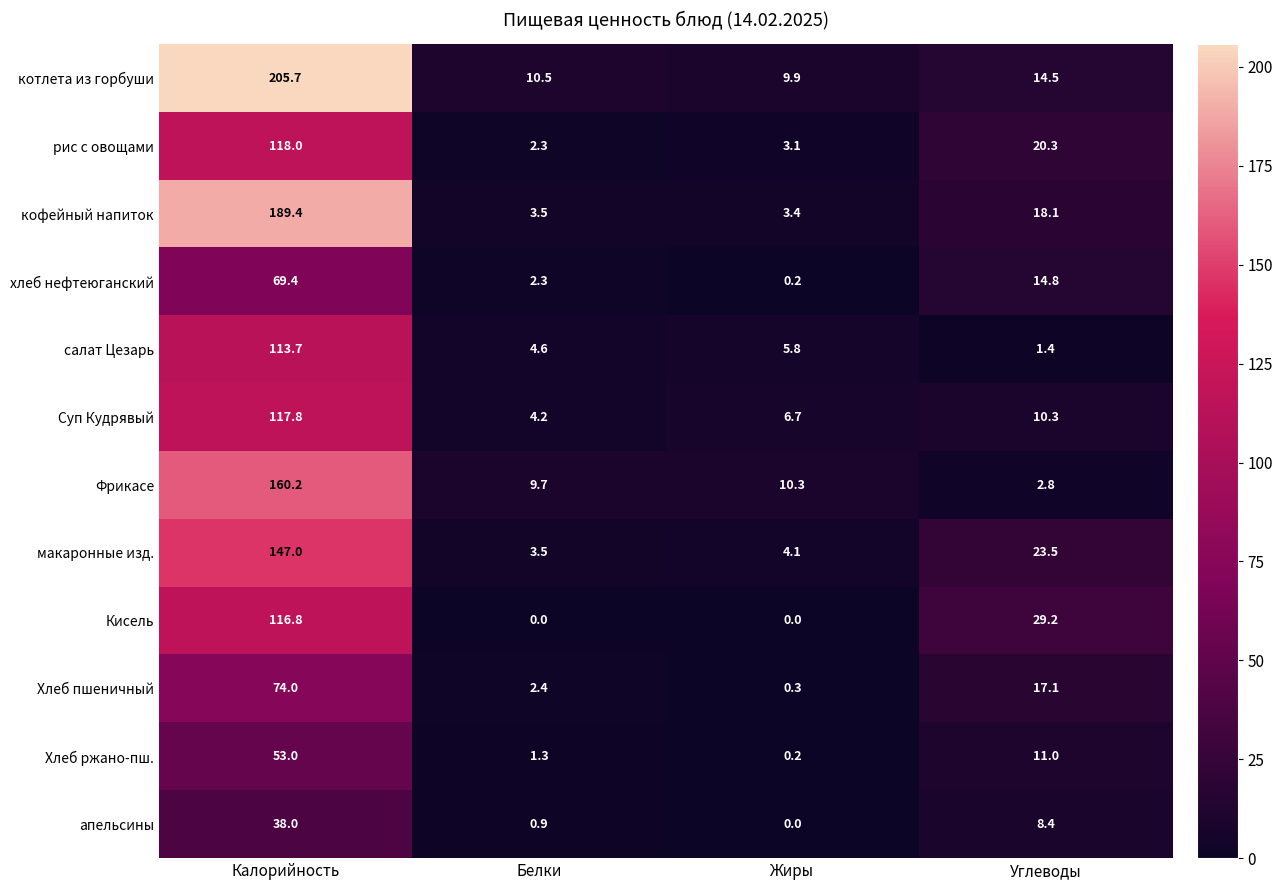

What is the highest value of the Фрикасе series?

160.2